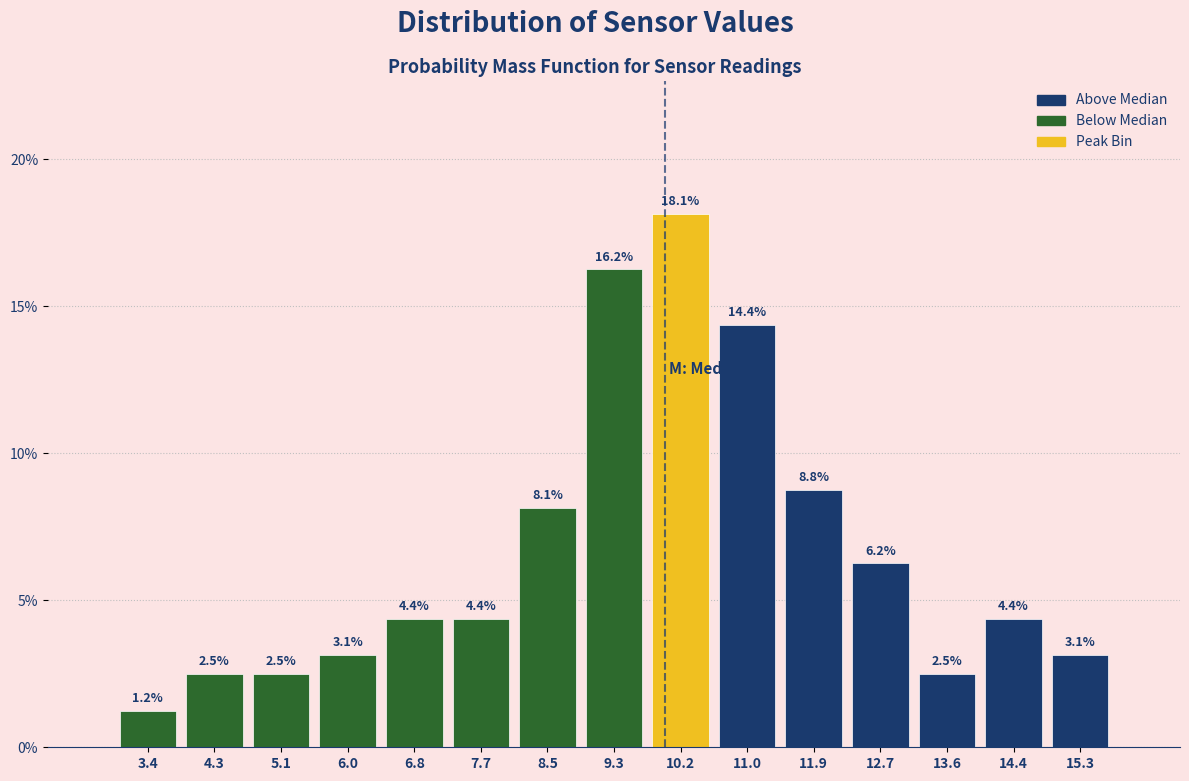

How tall is the bar that spans 6.4 to 7.2 on the x-axis? The bar edges are not printed on the chart, so give them approximately, as read against the axis.

4.4